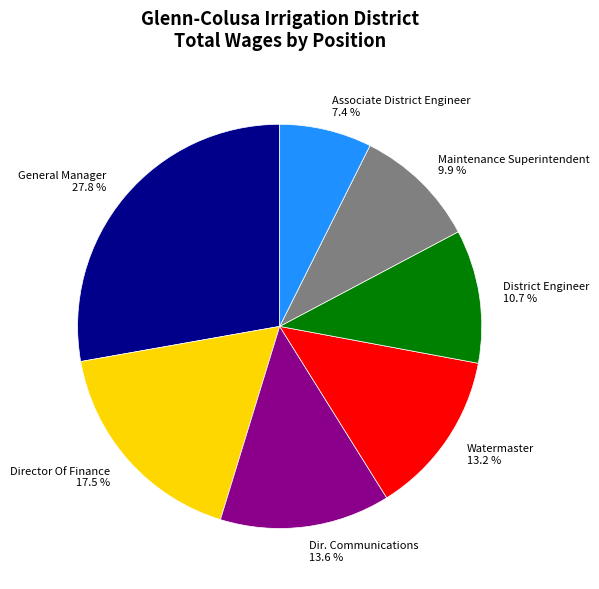

Which category has the biggest portion of the pie?

General Manager